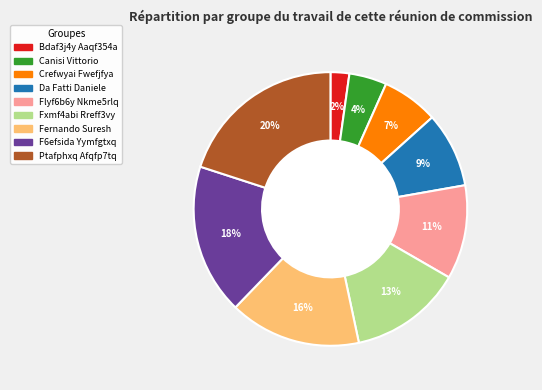

Which has a higher value, Crefwyai Fwefjfya or Bdaf3j4y Aaqf354a?

Crefwyai Fwefjfya